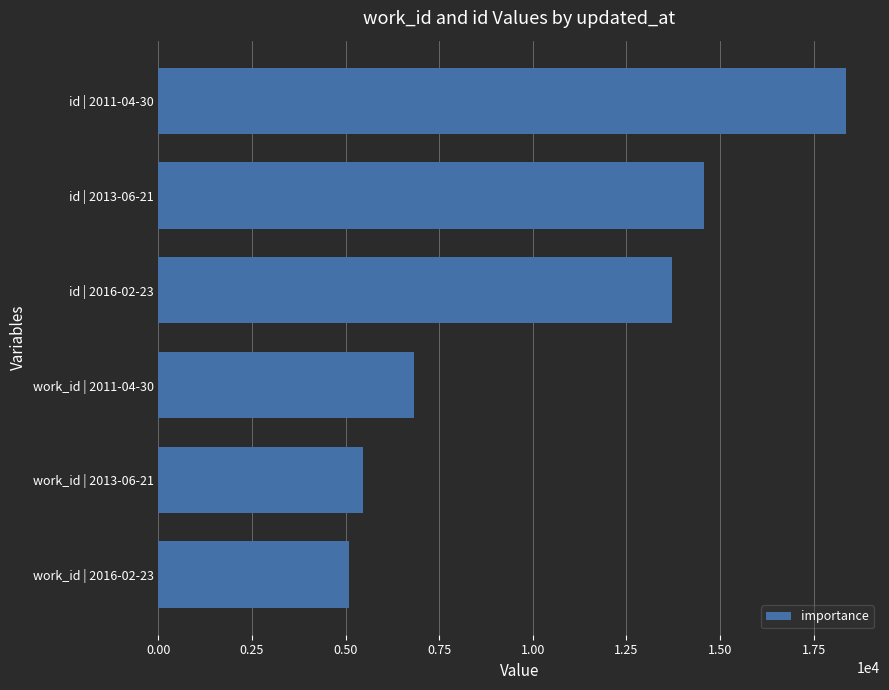

List the labels in order of value, smallest first.

work_id | 2016-02-23, work_id | 2013-06-21, work_id | 2011-04-30, id | 2016-02-23, id | 2013-06-21, id | 2011-04-30